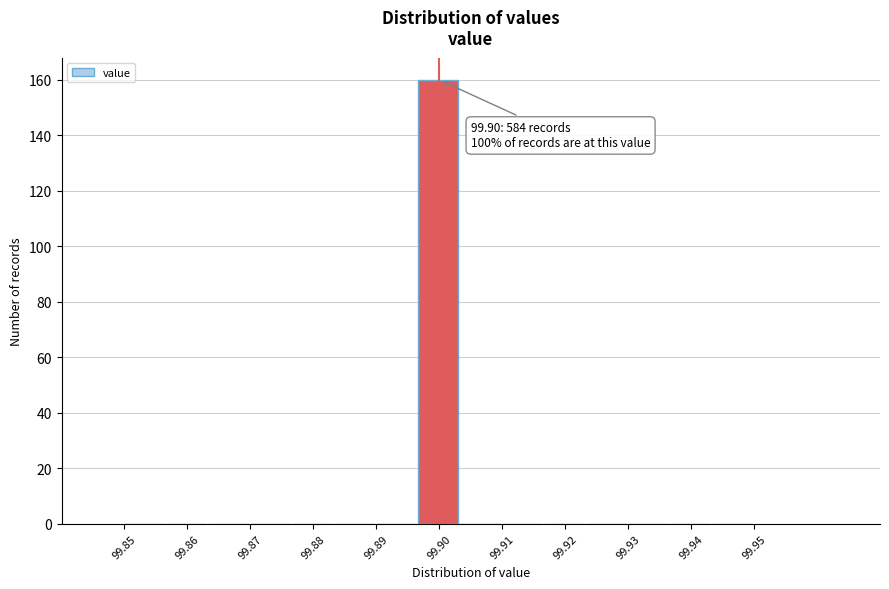

Which range on the x-axis has the tallest bar?

99.897 to 99.903